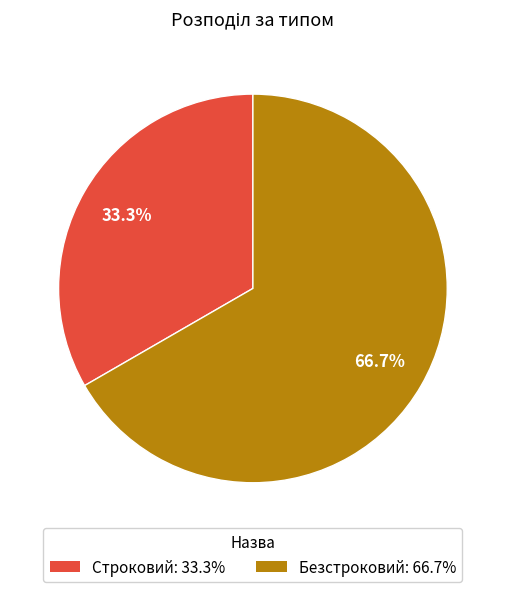

What is the largest slice in the pie chart?

Безстроковий